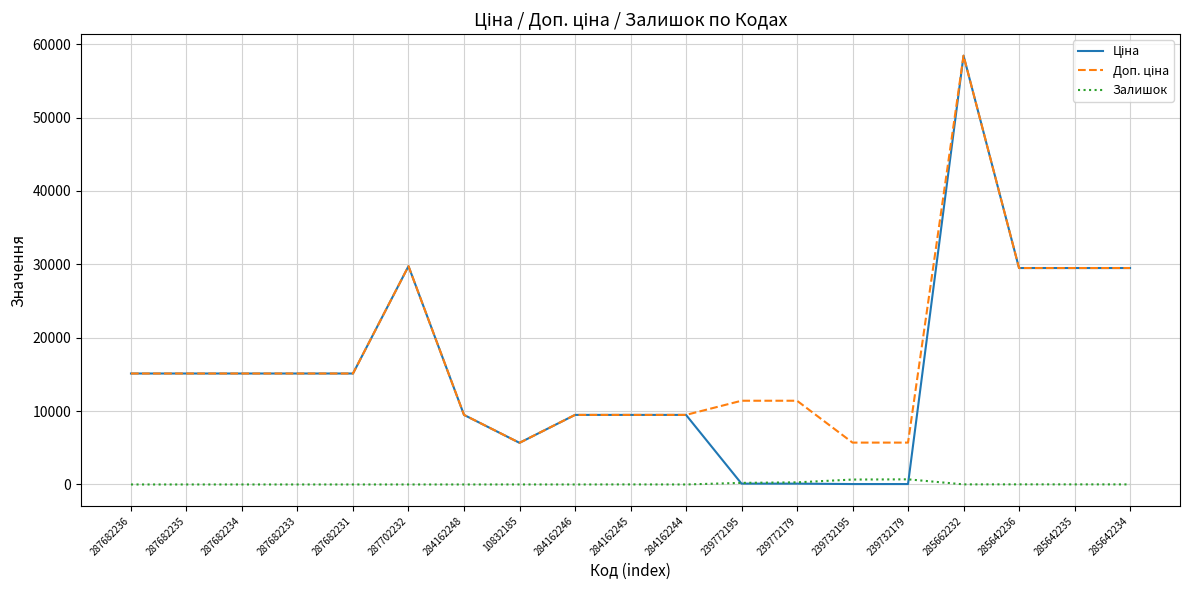

What is the spread (max minus min) of values at 284162246?

9480.1